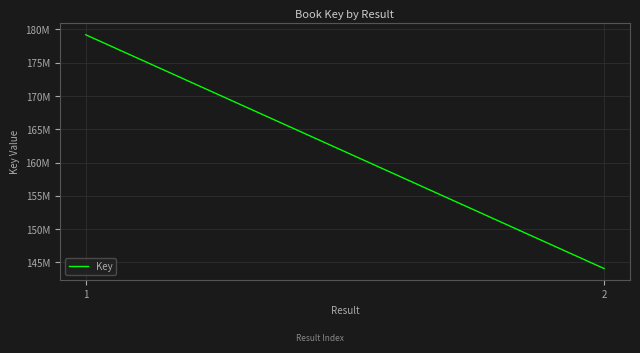

List the labels in order of value, smallest first.

2, 1